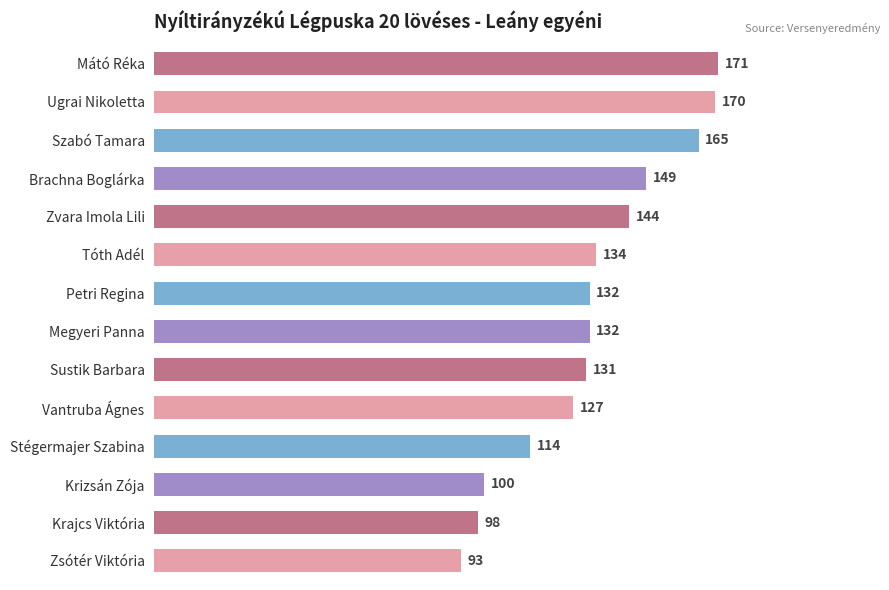

How many values are below 132?

6